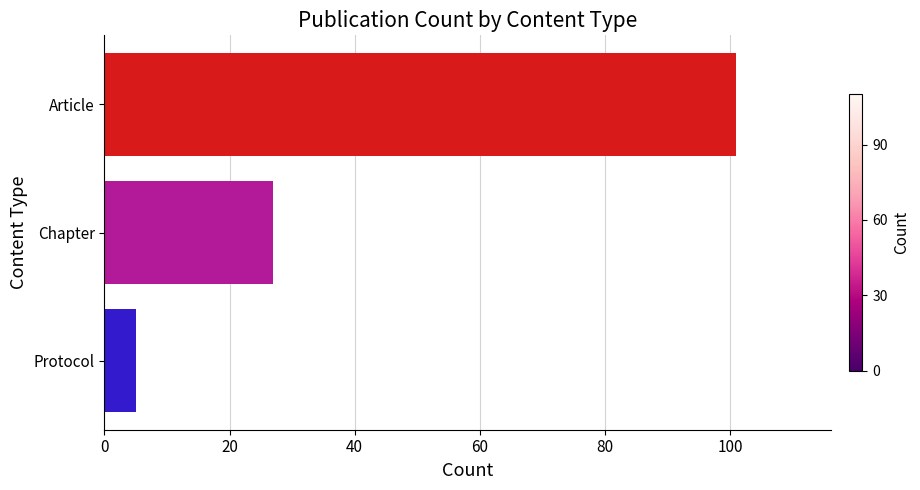

Where is the data nearest to the value 53?

Chapter